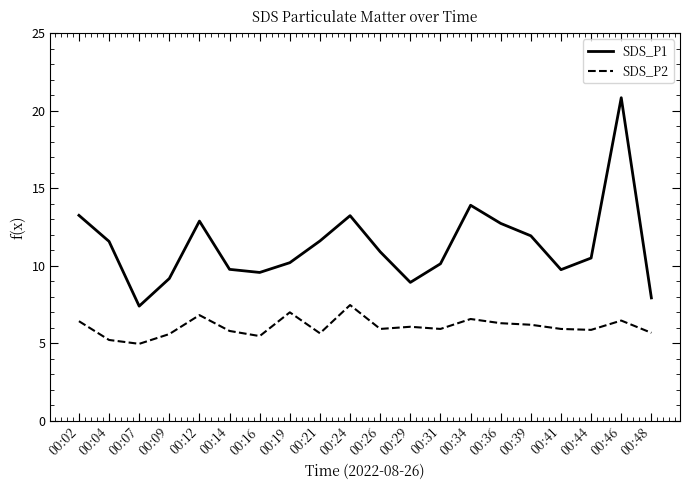

Rank the categories by SDS_P1 value from lowest to highest.

00:07, 00:48, 00:29, 00:09, 00:16, 00:41, 00:14, 00:31, 00:19, 00:44, 00:26, 00:04, 00:21, 00:39, 00:36, 00:12, 00:24, 00:02, 00:34, 00:46